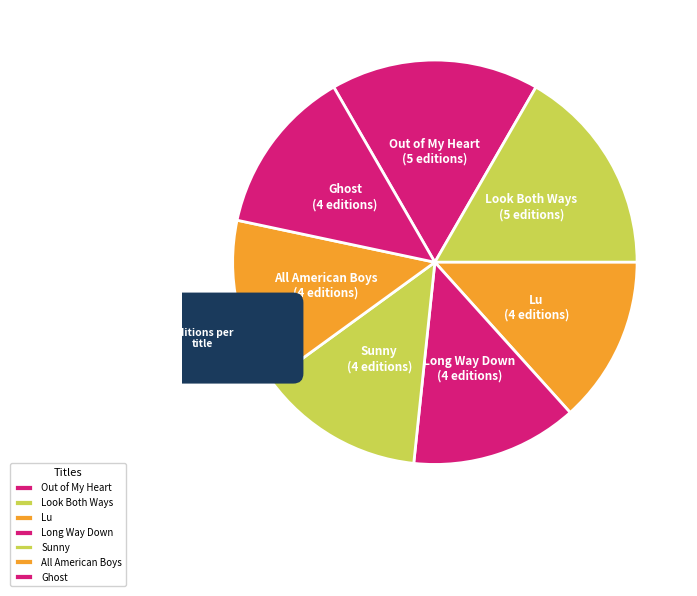

Is there any slice that represents more than half of the pie?

No